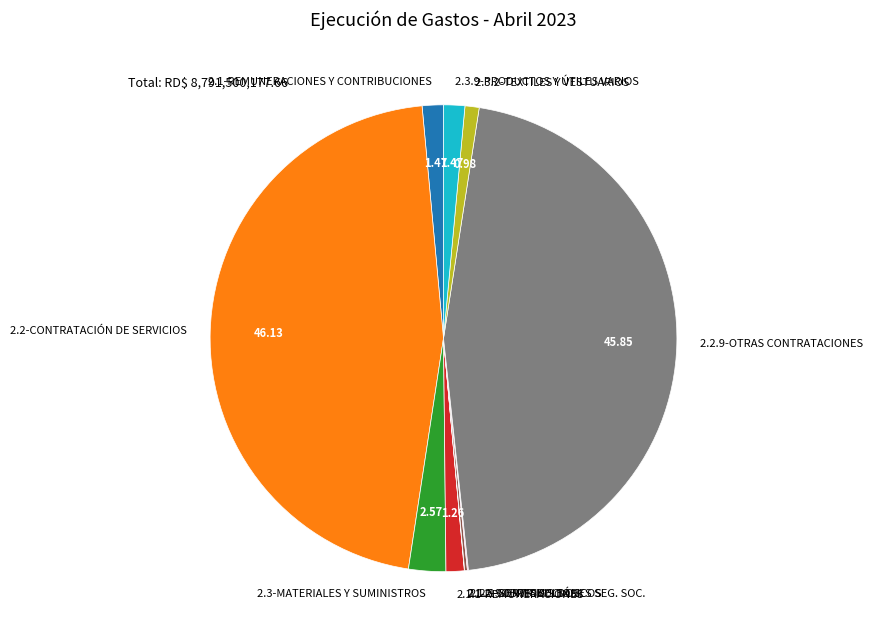

Approximately how many times larger is the value at 2.2-CONTRATACIÓN DE SERVICIOS compared to 2.3.9-PRODUCTOS Y ÚTILES VARIOS?

31.4